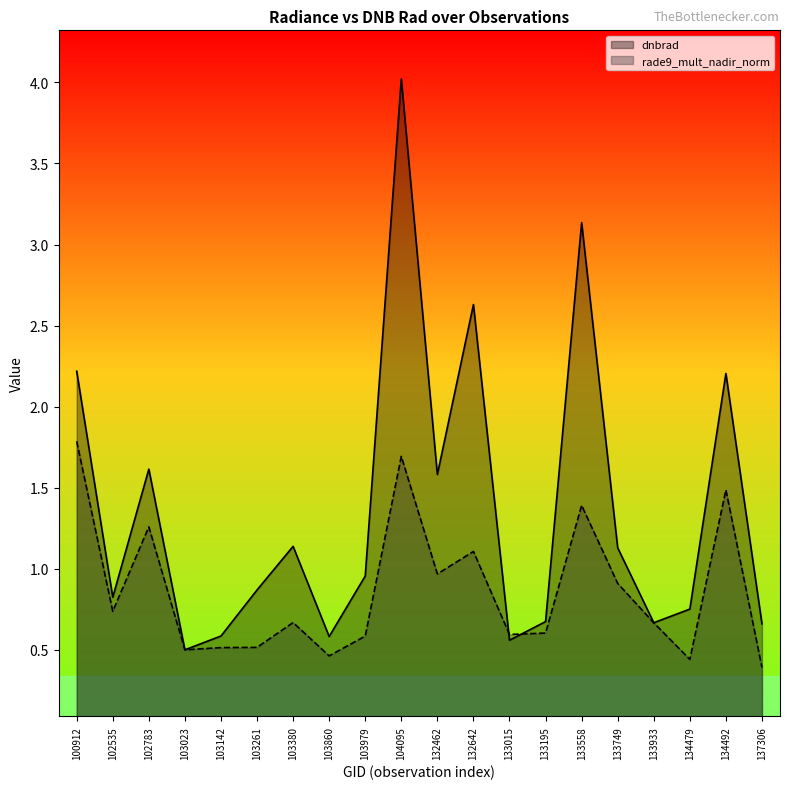

True or false: rade9_mult_nadir_norm and dnbrad intersect in this chart.

True